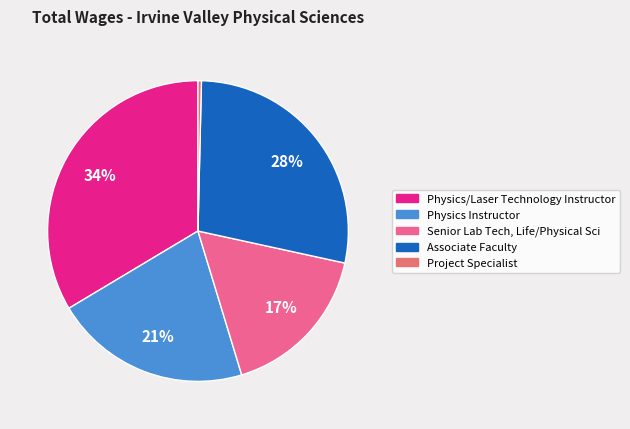

What is the largest slice in the pie chart?

Physics/Laser Technology Instructor